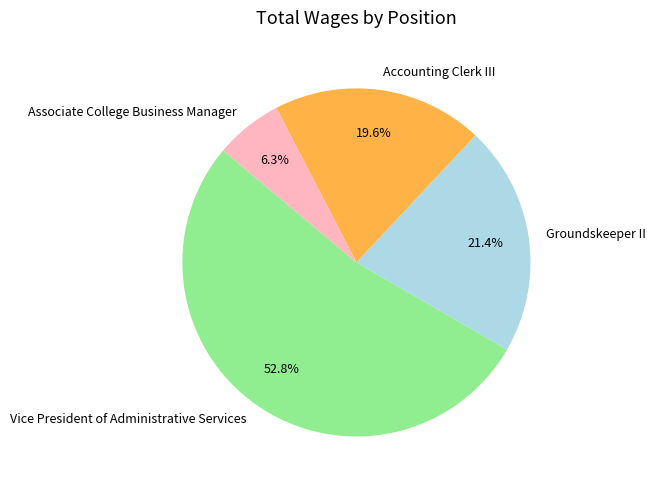

Rank the categories by value from highest to lowest.

Vice President of Administrative Services, Groundskeeper II, Accounting Clerk III, Associate College Business Manager